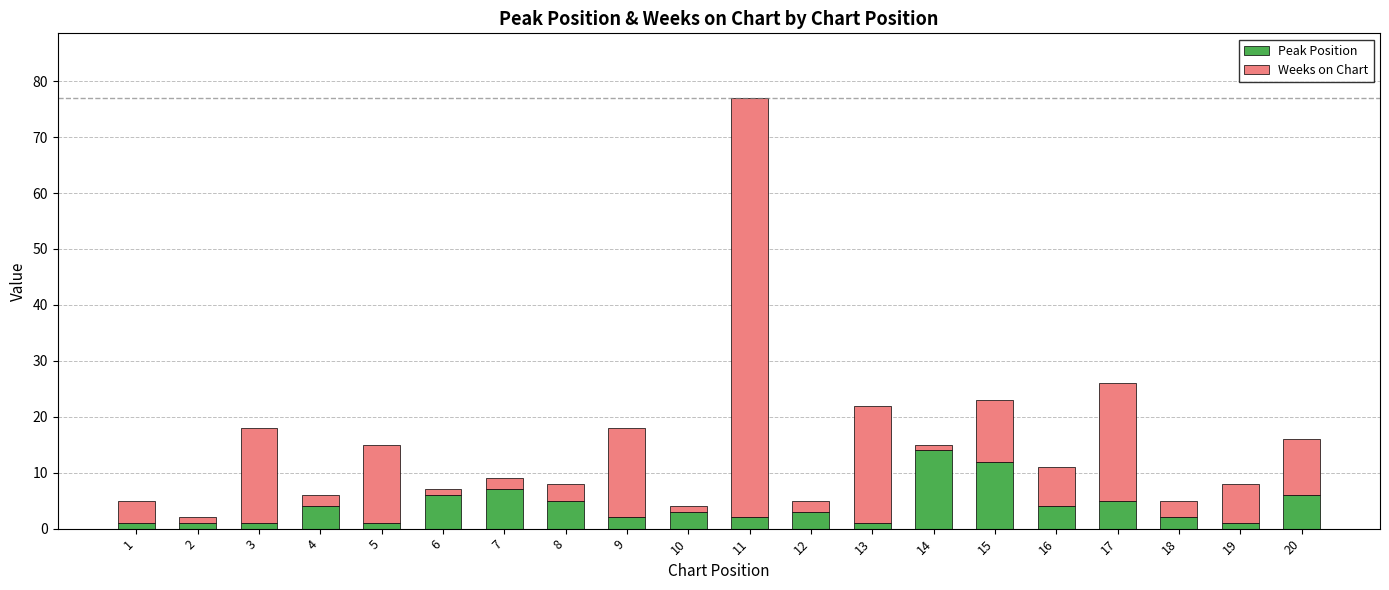

At which category is the sum across all series the highest?

11